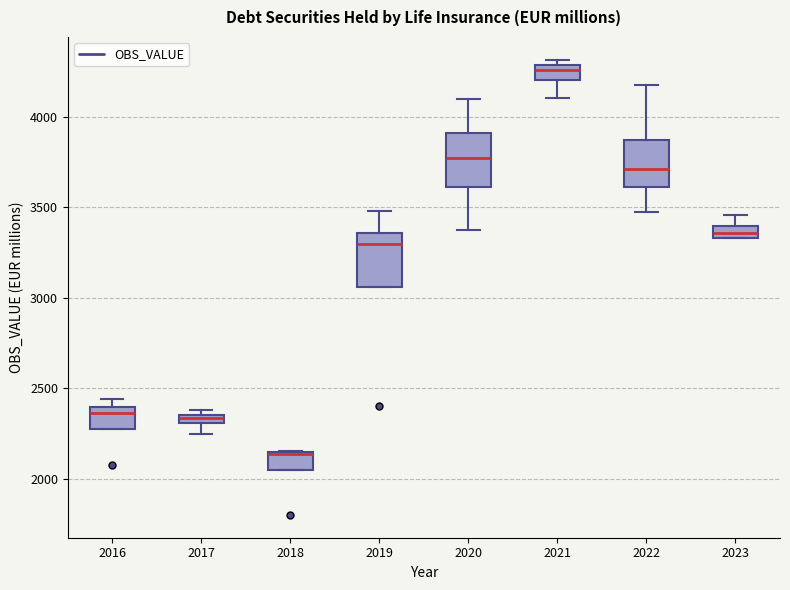

Where does the median line of the box at x = 2016 sit on the y-axis? The values are not printed on the chart, so give them approximately, as read against the axis.

2350